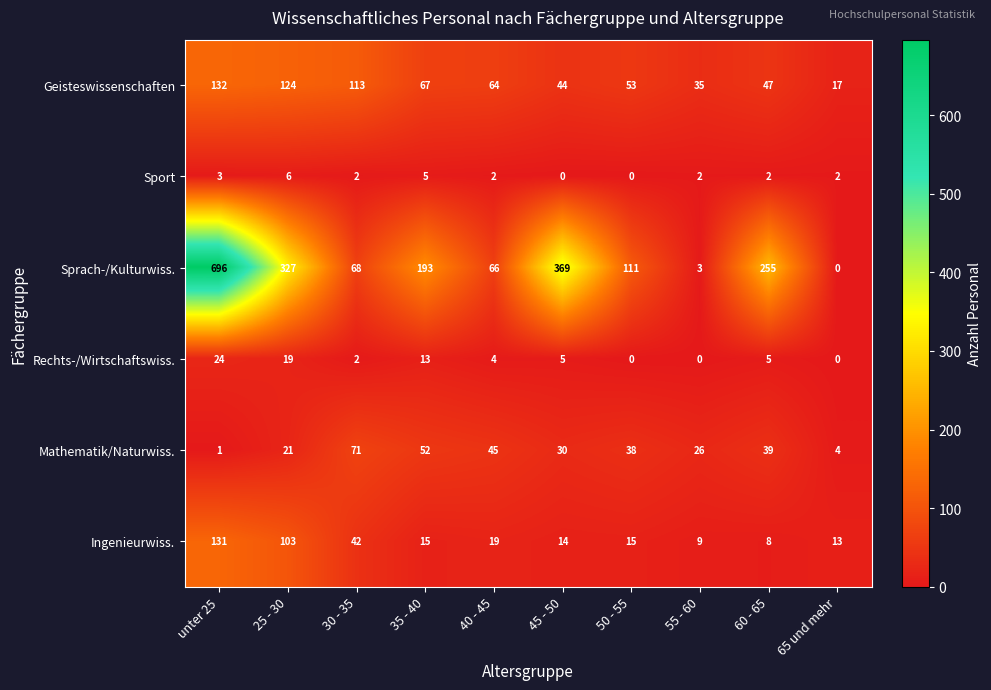

What is the approximate value of Ingenieurwiss. at 50 - 55, to the nearest 10?

20